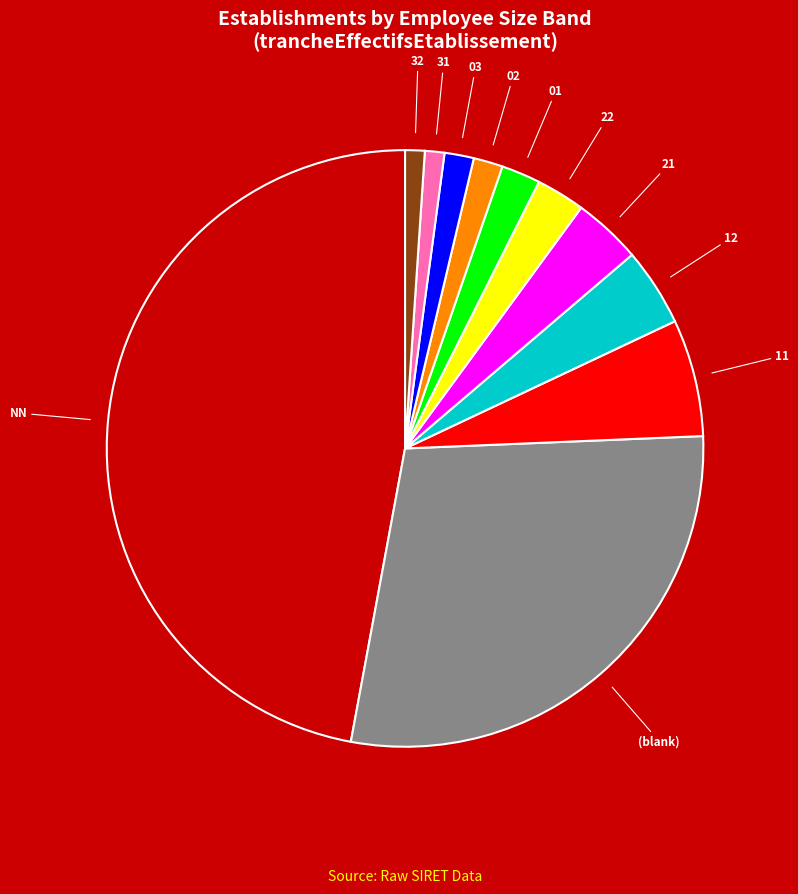

Is there a majority slice in this chart?

No